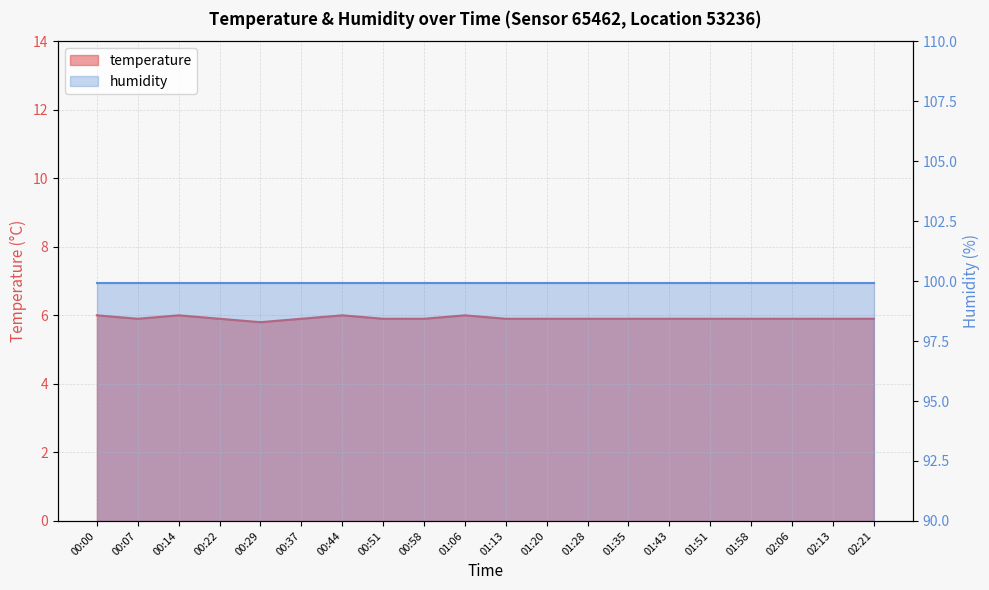

At which category does the data reach its first local valley?

00:07